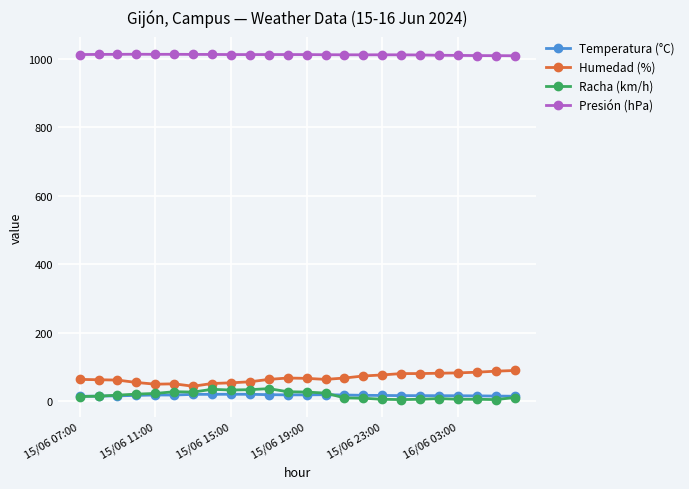

What is the difference between the second highest and minimum values in the Racha (km/h) series?

30.0